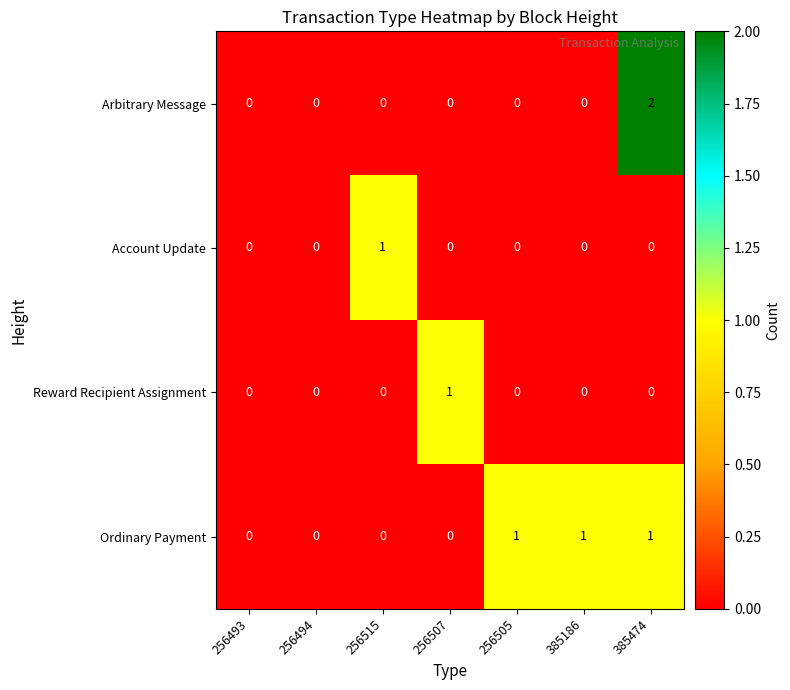

What is the greatest value displayed?

2